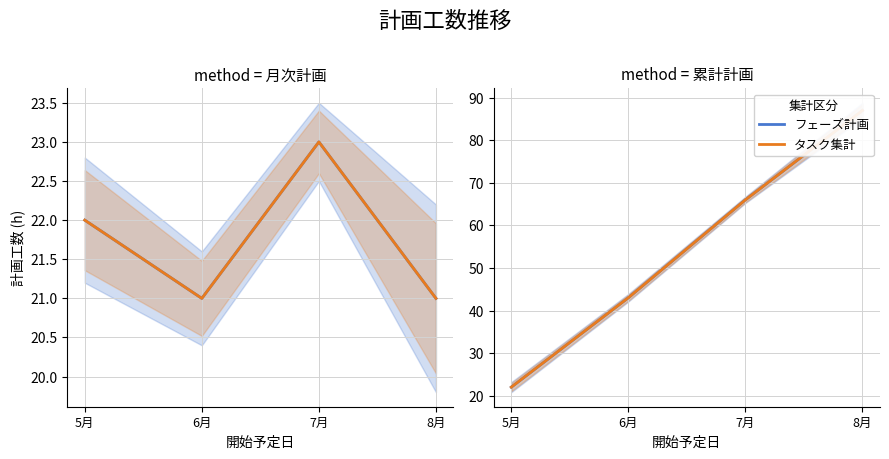

At how many categories does at least one series exceed 56?

2